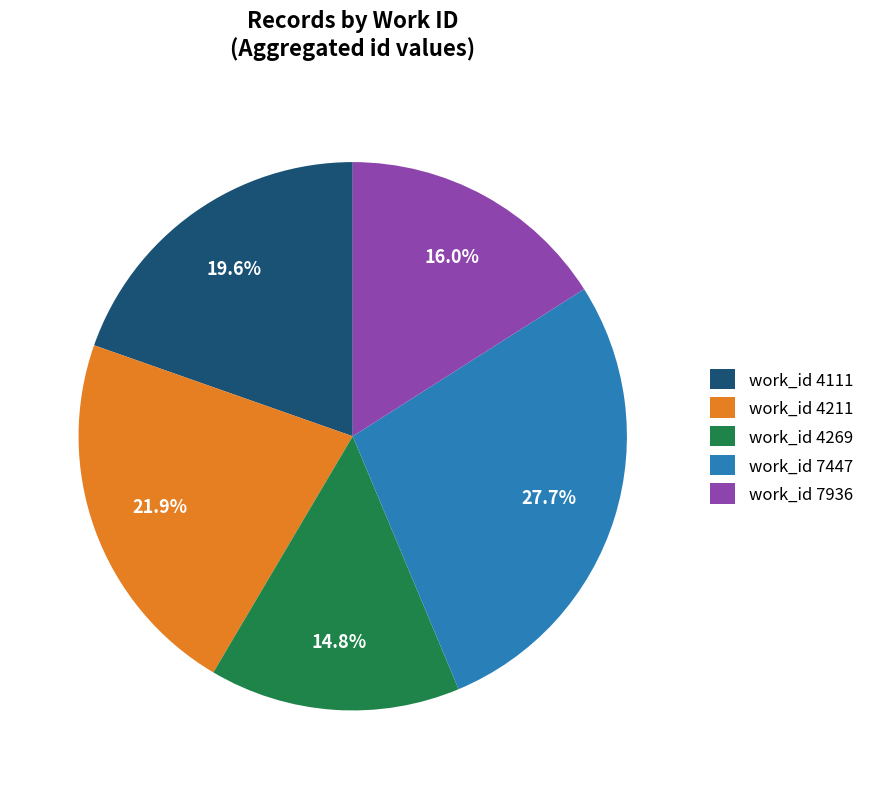

Does work_id 4211 represent more than half of the total?

No